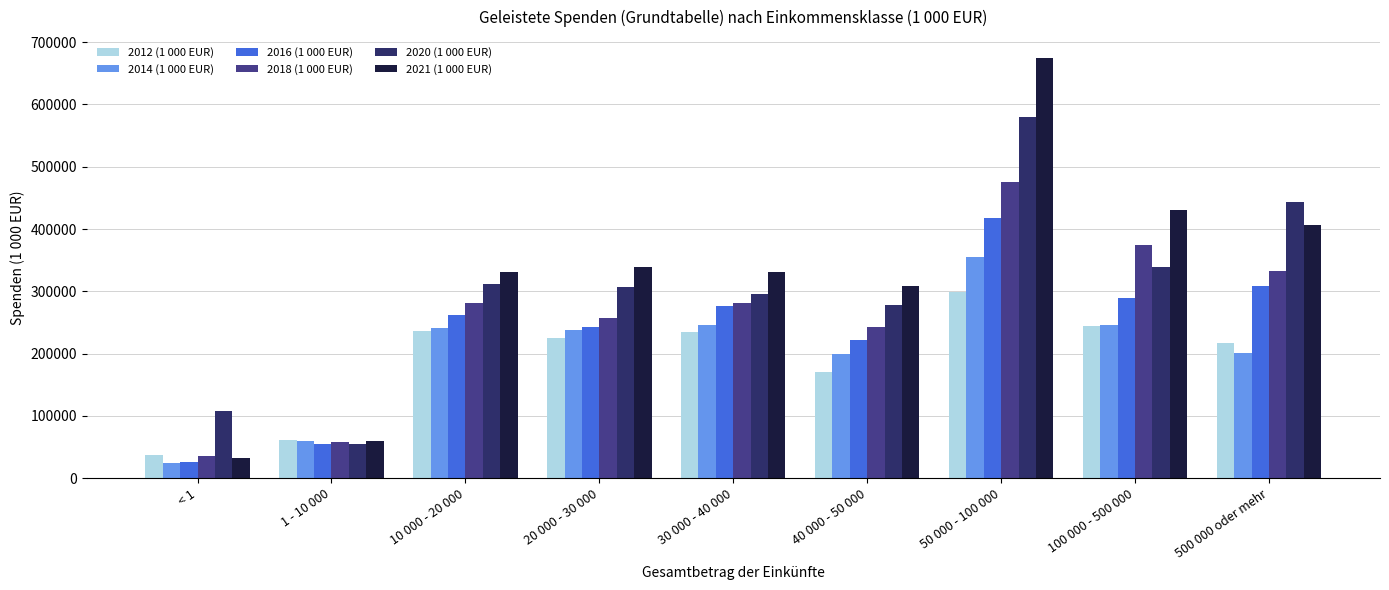

What is the total value across all series at 10 000 - 20 000?

1662038